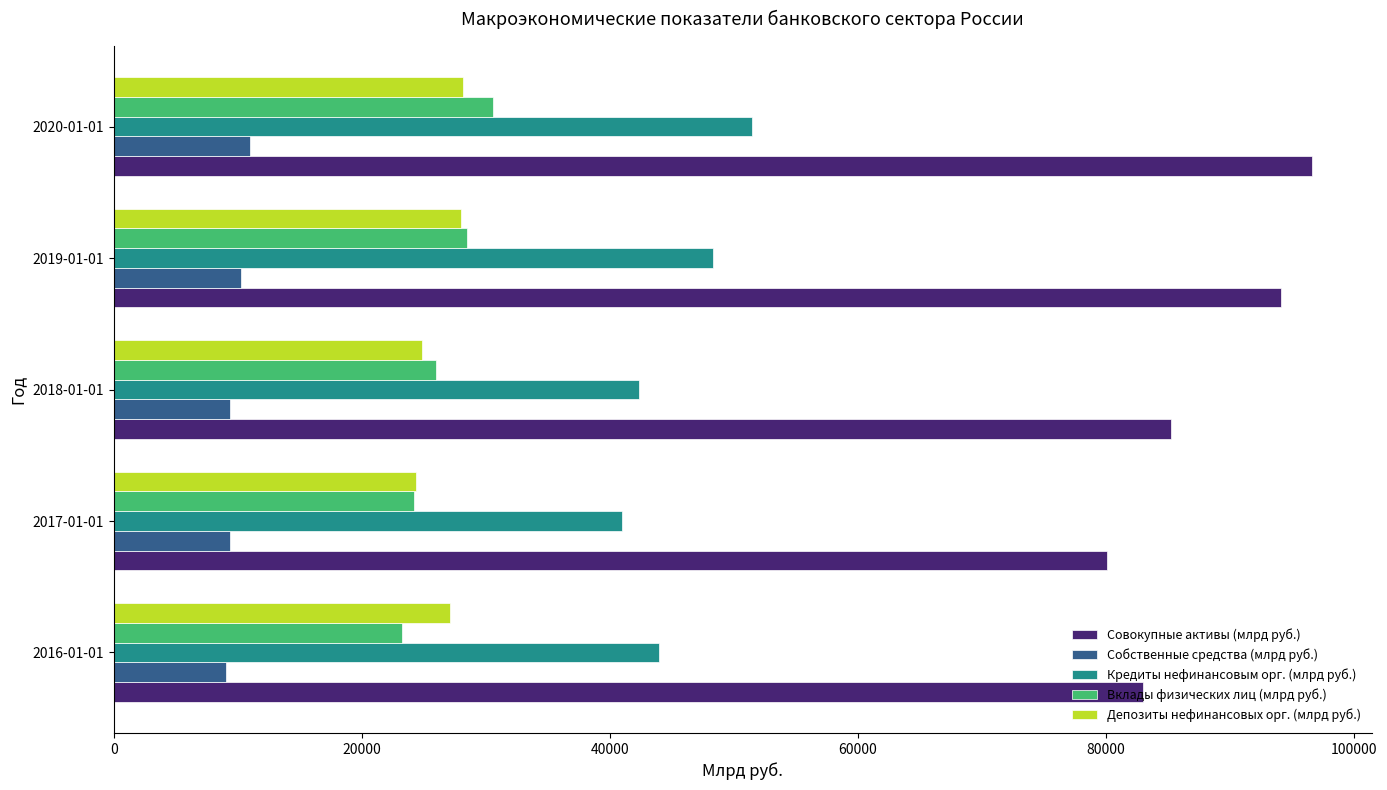

What is the total value across all series at 2020-01-01?

217685.0